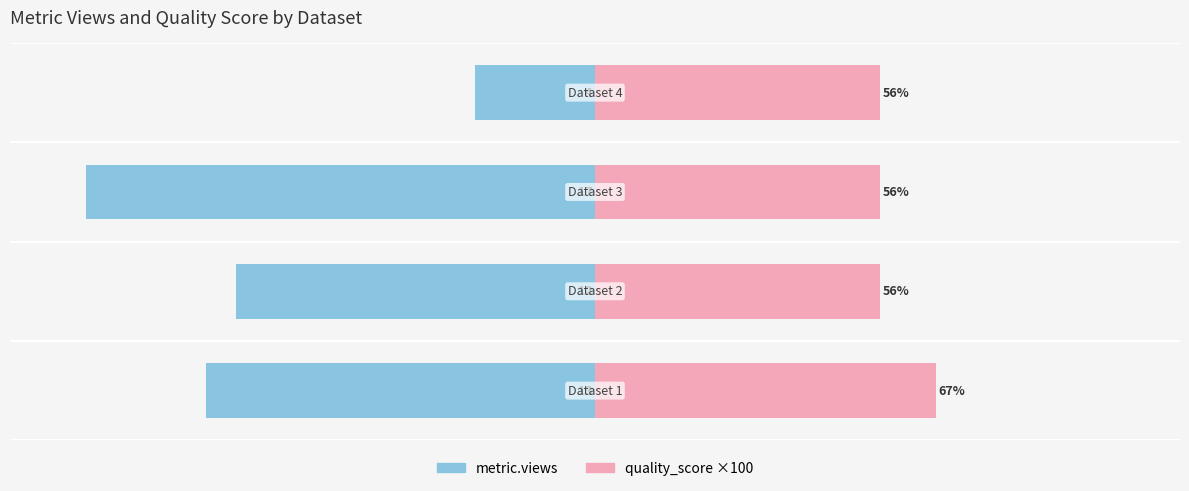

What is the greatest value displayed?

67.0